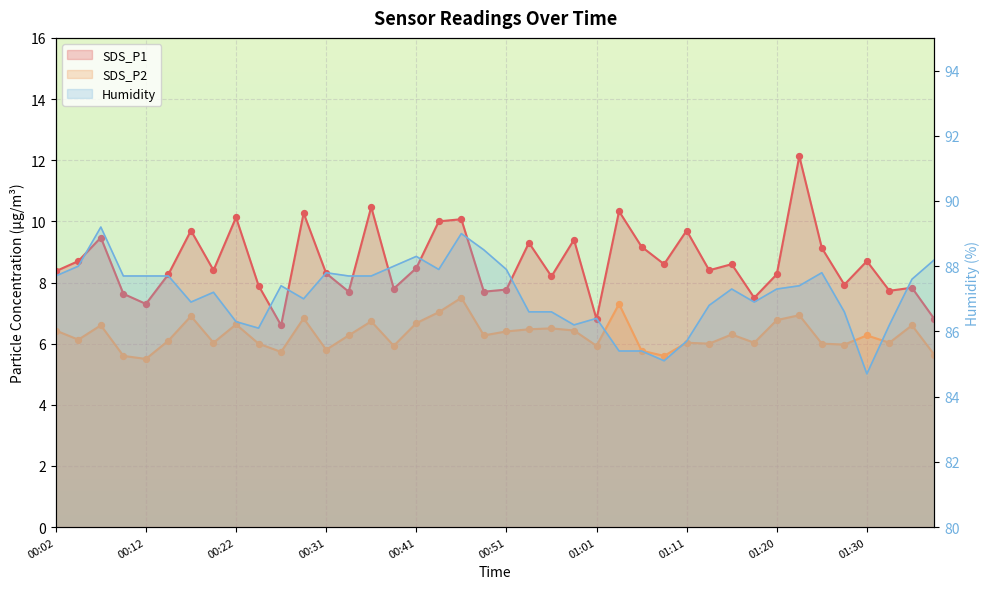

Which series has the largest total across all categories?

Humidity